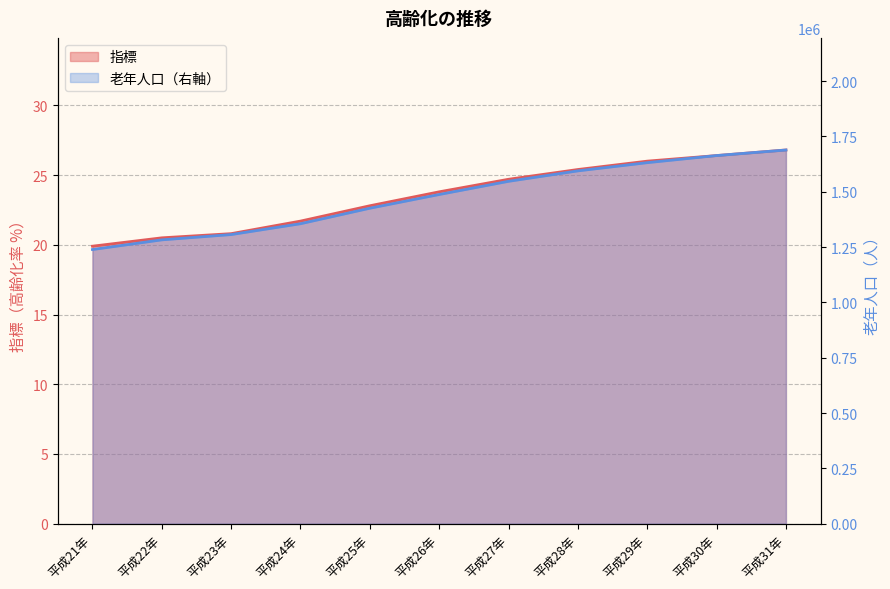

Count the number of data series in this chart.

2